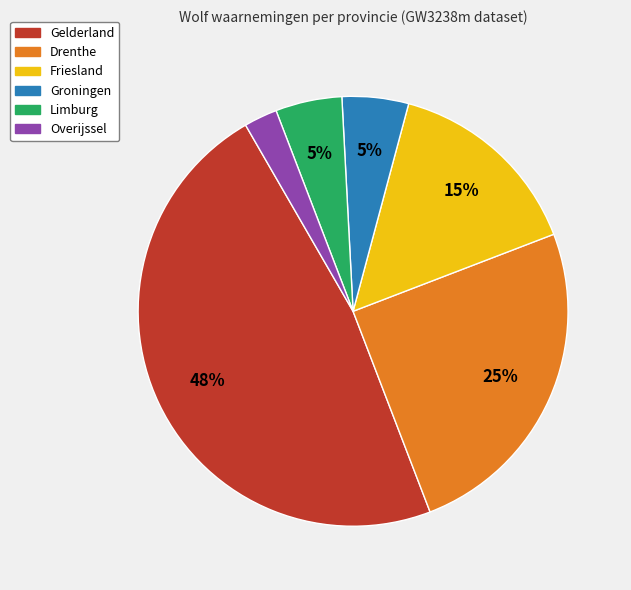

What is the smallest slice in the pie chart?

Overijssel